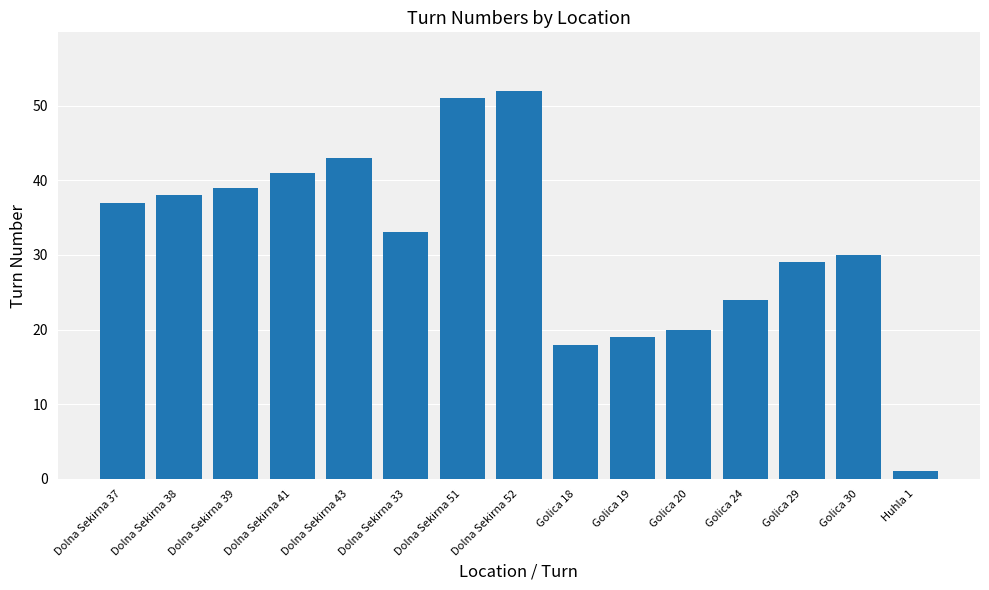

What is the smallest value displayed?

1